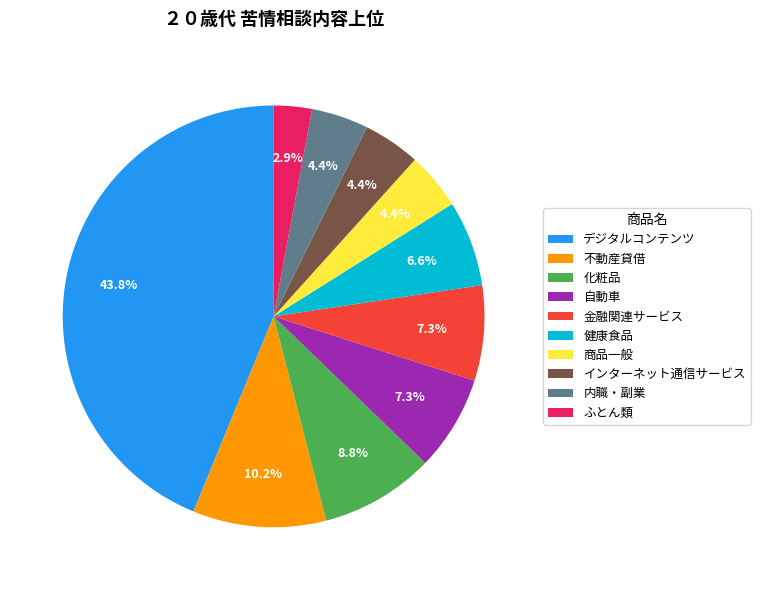

Which slice is the largest?

デジタルコンテンツ